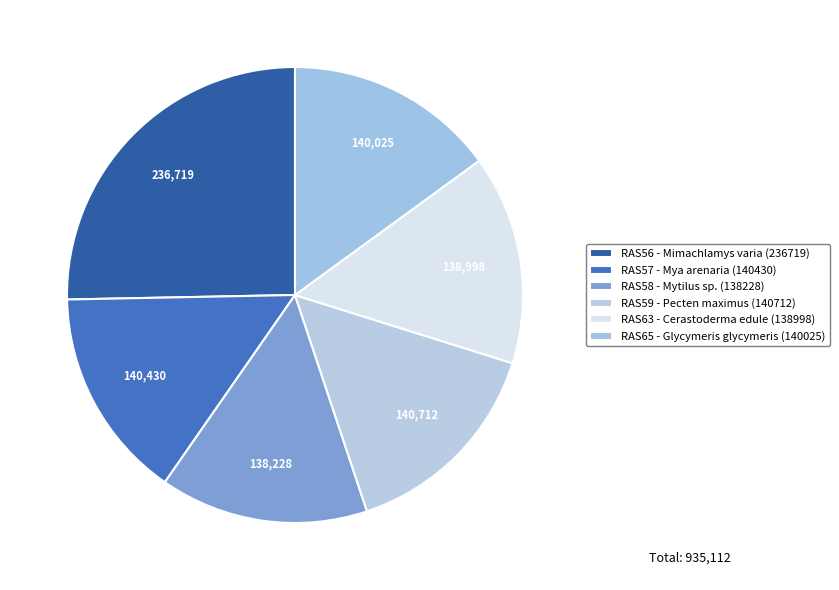

Combined, what portion of the pie is RAS56 and RAS58?

40.1%